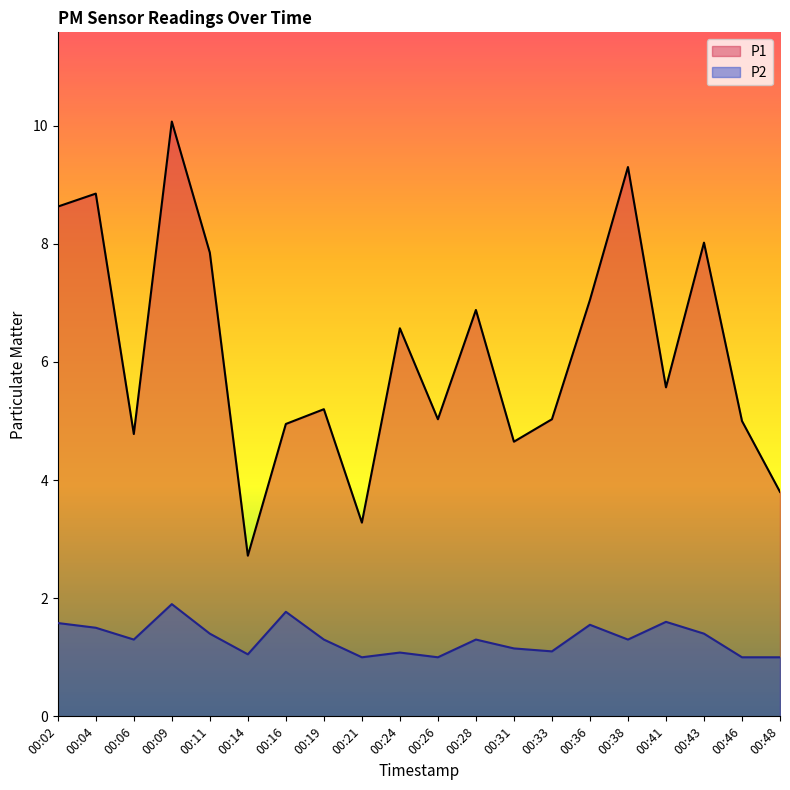

In P1, how many points are higher than both neighbors (excluding endpoints)?

7